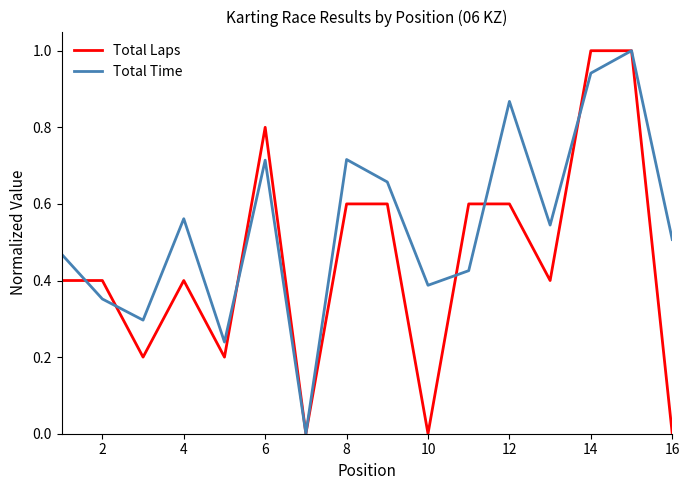

List the series in order of their overall mean, lowest first.

Total Laps, Total Time